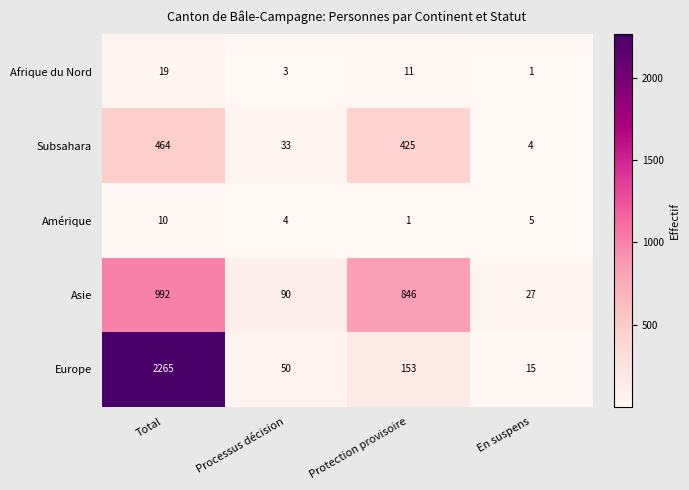

What is the maximum value shown in the chart?

2265